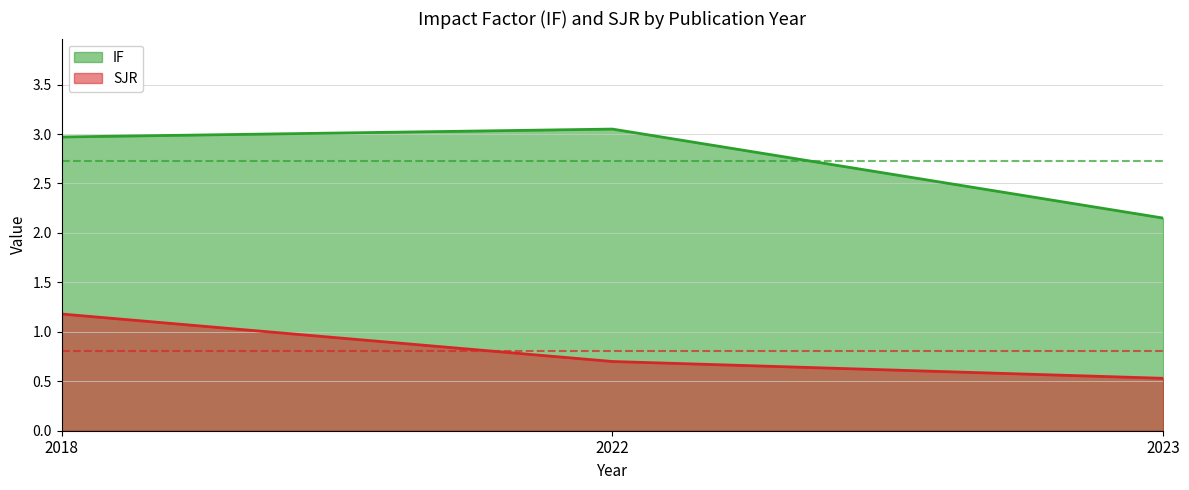

At how many categories does at least one series exceed 2?

3